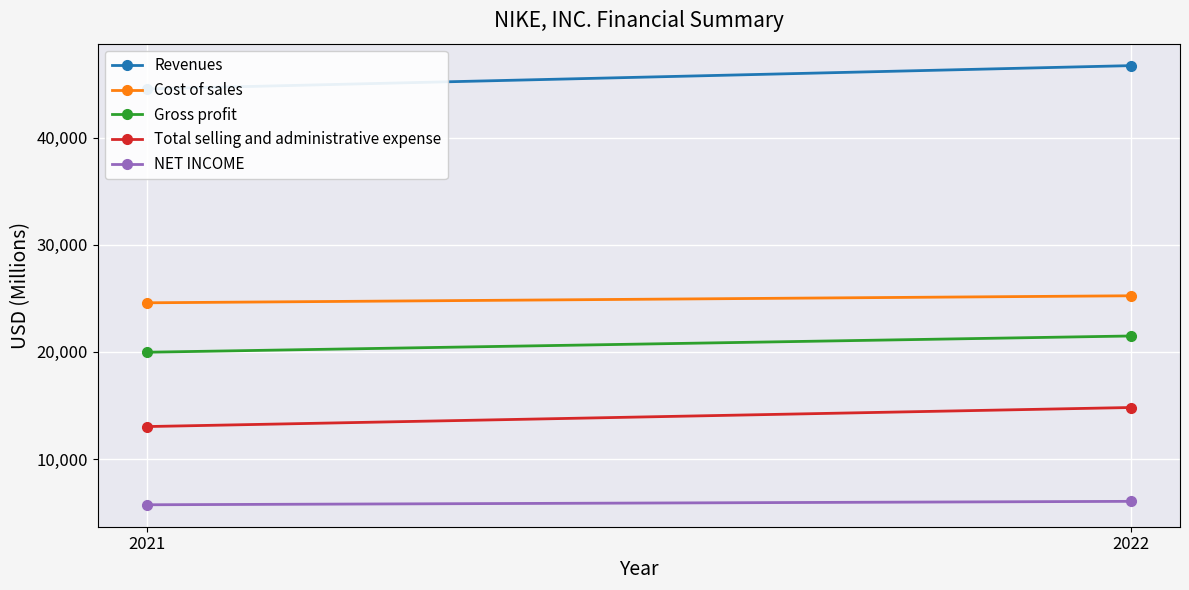

The NET INCOME series shows 6046 at 2022. True or false?

True